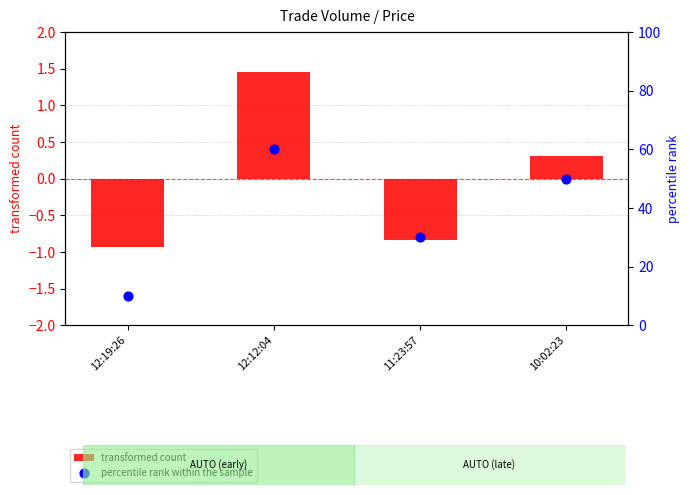

Which series contains the lowest Y value?

transformed count